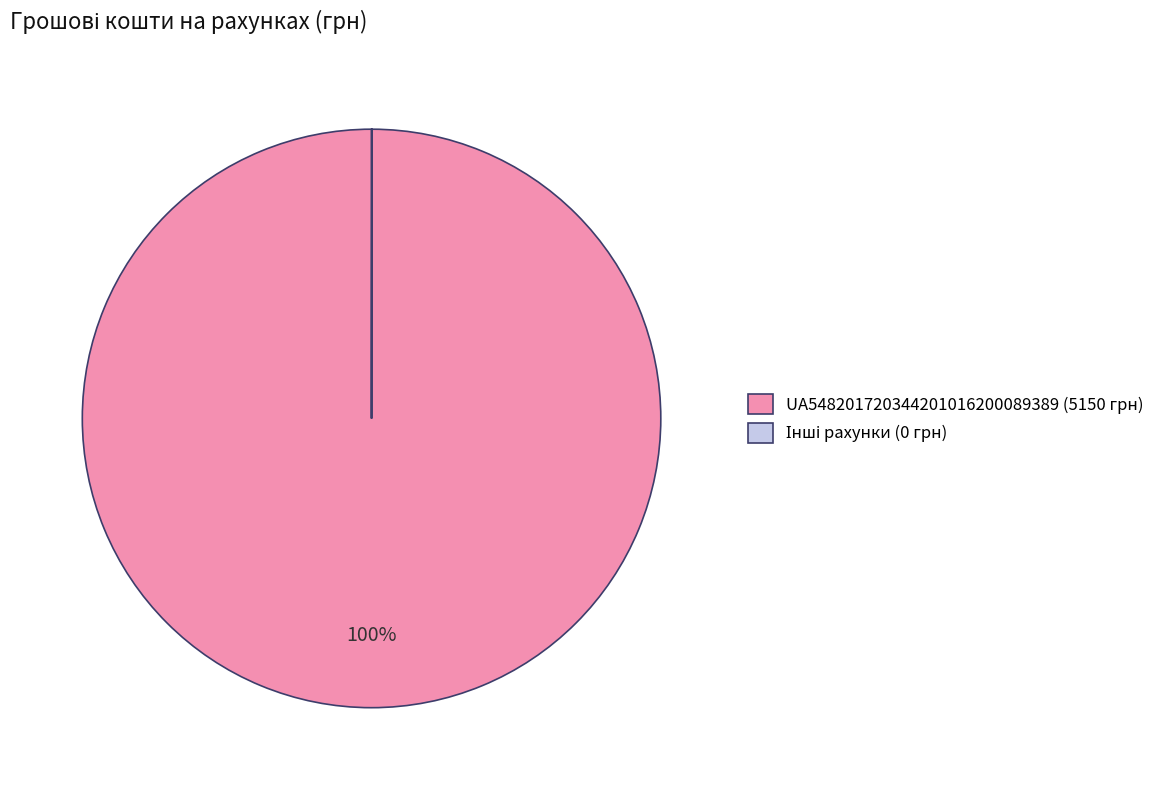

To the nearest percent, what is the difference between the largest and smallest slice percentages?

100%